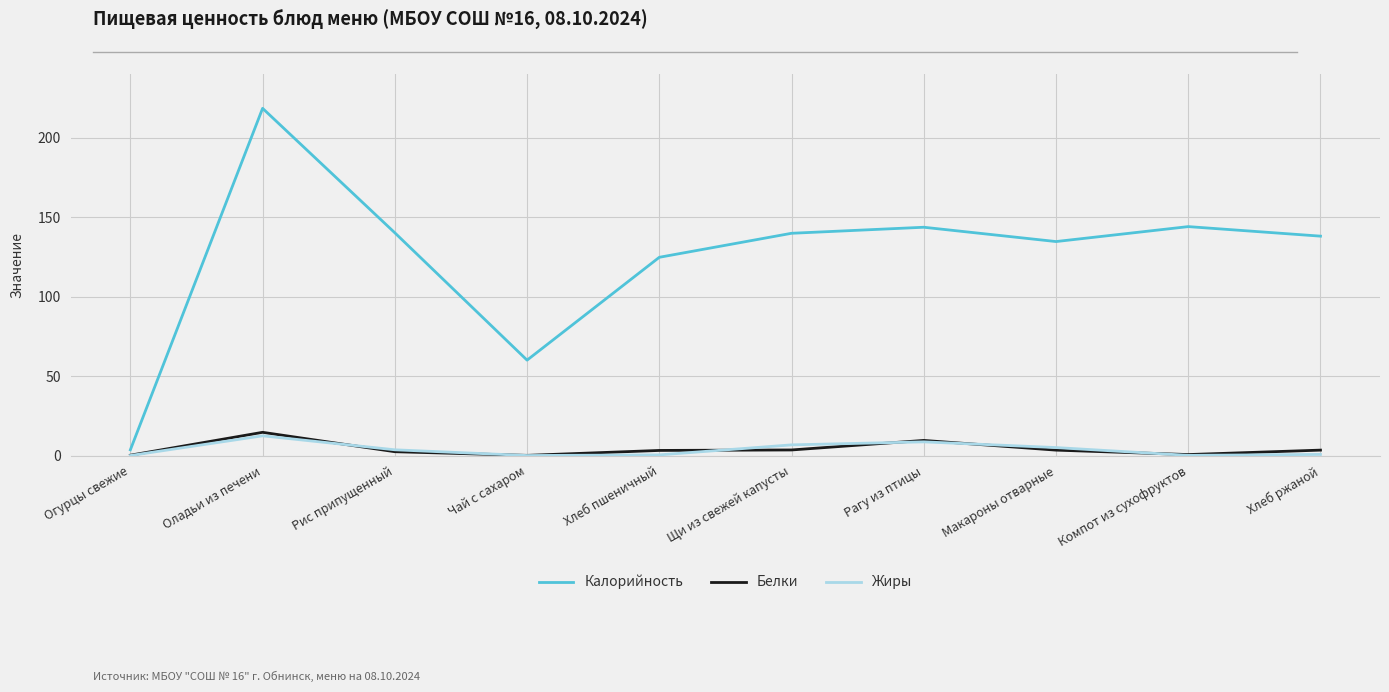

What is the average value of the Белки series?

4.1